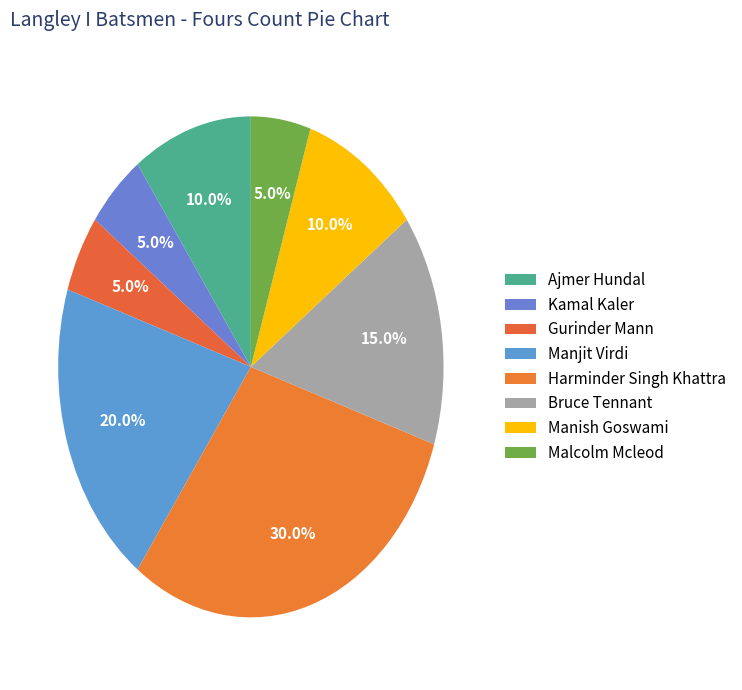

Count the number of slices in the pie.

8